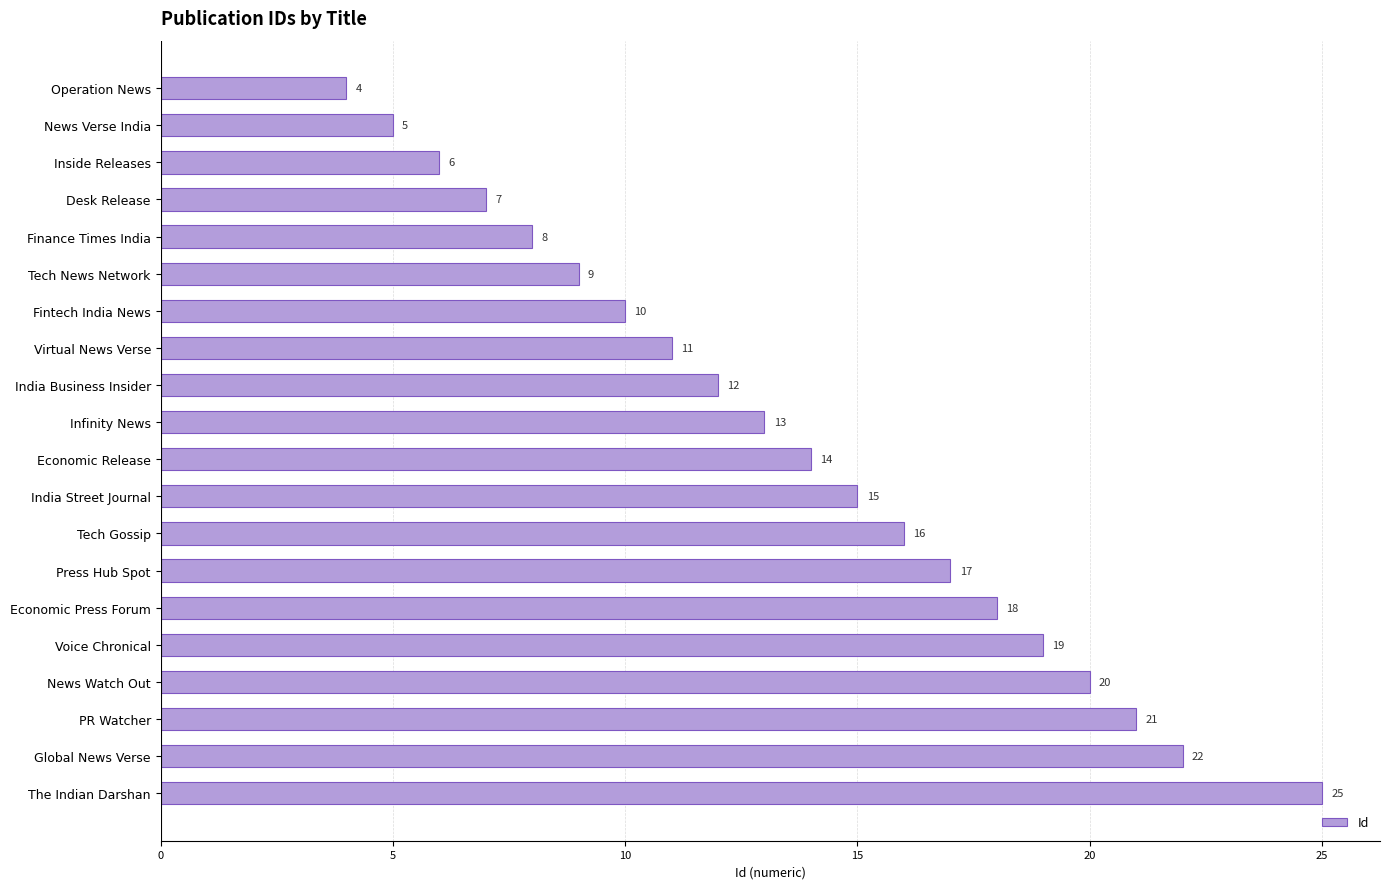

List the labels in order of value, smallest first.

Operation News, News Verse India, Inside Releases, Desk Release, Finance Times India, Tech News Network, Fintech India News, Virtual News Verse, India Business Insider, Infinity News, Economic Release, India Street Journal, Tech Gossip, Press Hub Spot, Economic Press Forum, Voice Chronical, News Watch Out, PR Watcher, Global News Verse, The Indian Darshan